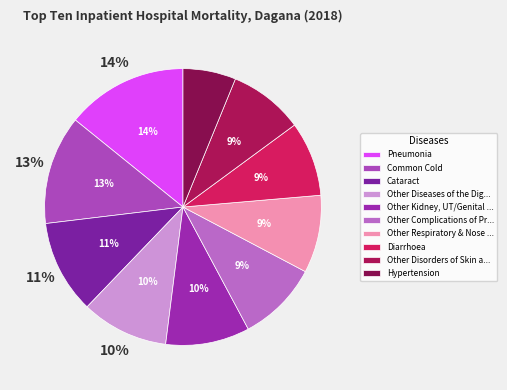

To the nearest percent, what is the average slice percentage?

10%